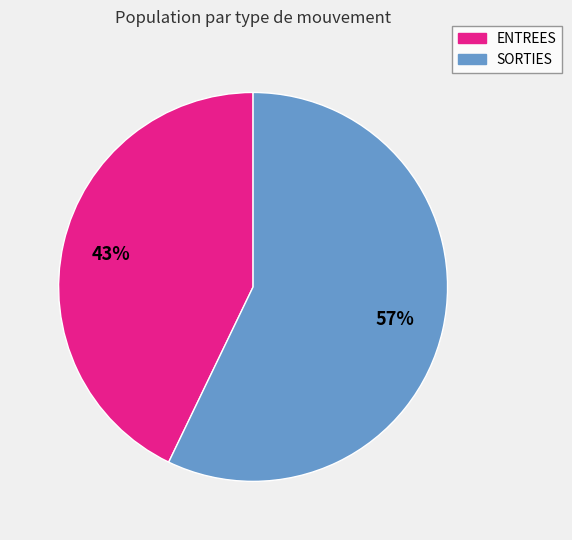

Combined, do SORTIES and ENTREES account for over 50%?

Yes